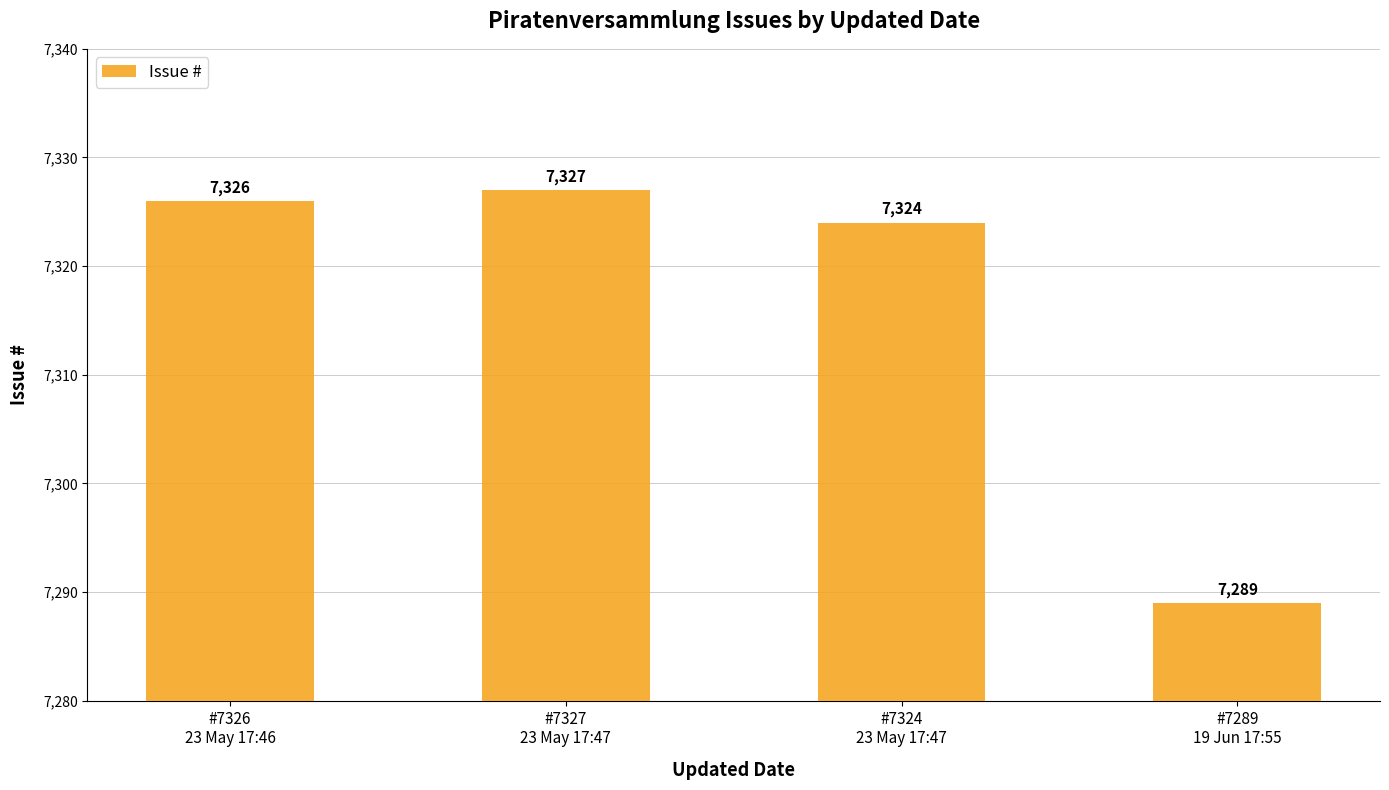

Reading left to right, list all the values displayed in this chart.

#7326
23 May 17:46=7326	#7327
23 May 17:47=7327	#7324
23 May 17:47=7324	#7289
19 Jun 17:55=7289